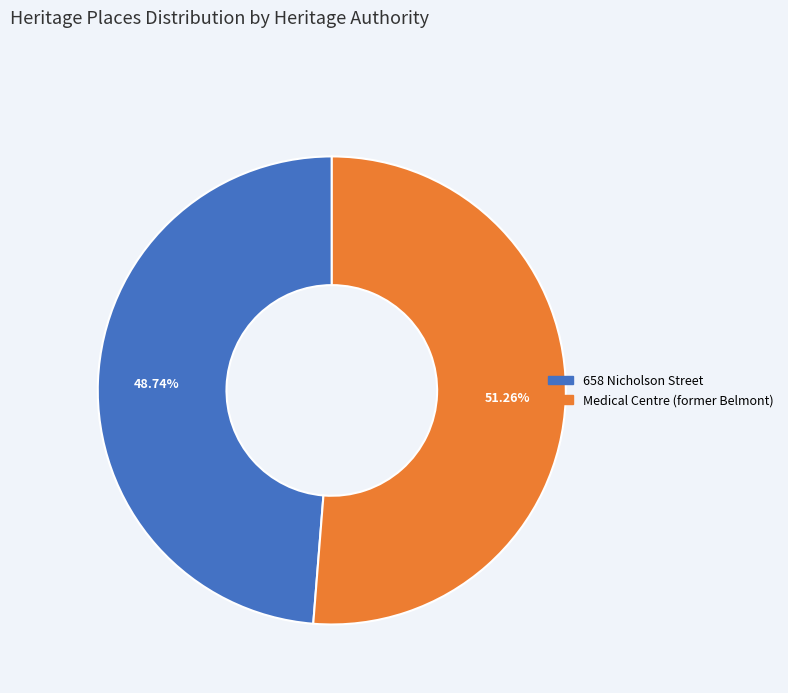

What is the total percentage of 658 Nicholson Street and Medical Centre (former Belmont)?

100.0%